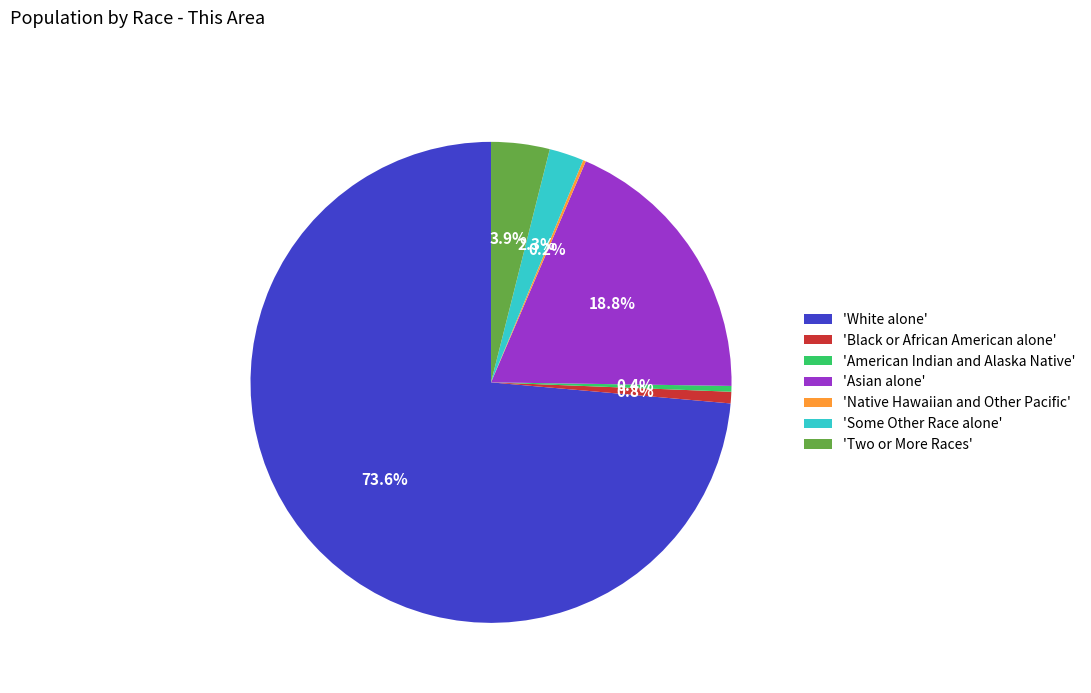

Is 'Asian alone' the majority of the pie?

No